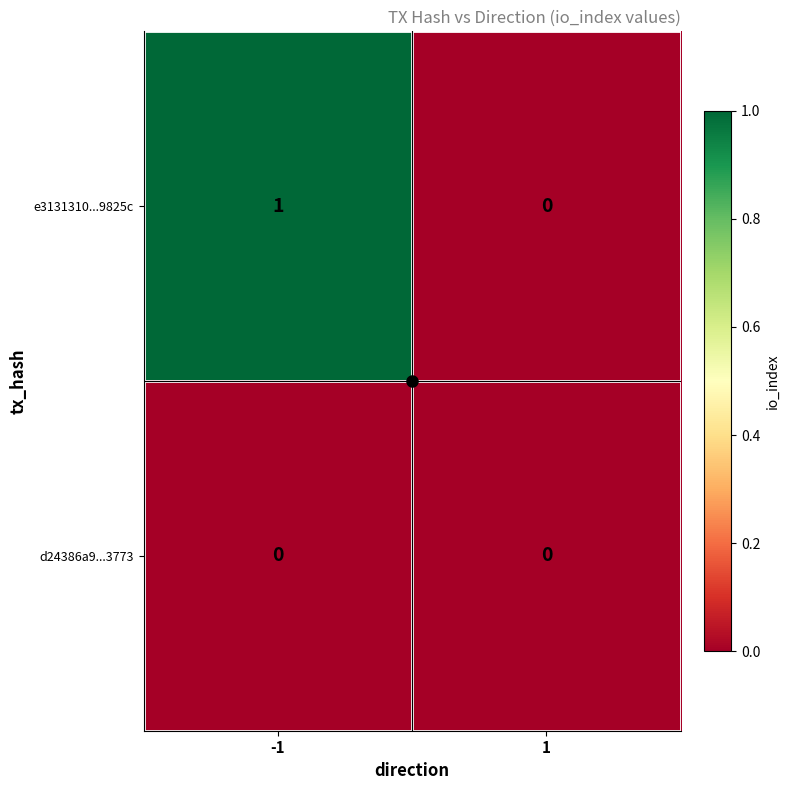

At which category is the sum across all series the highest?

-1